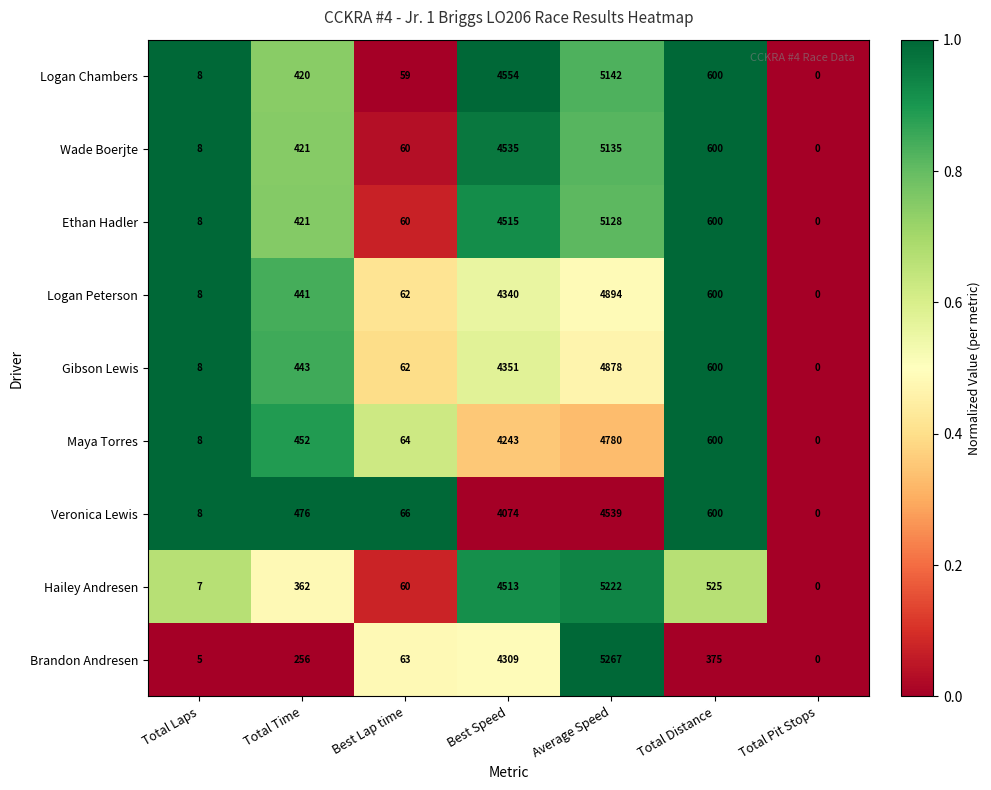

How many data points in Veronica Lewis are less than 476?

3